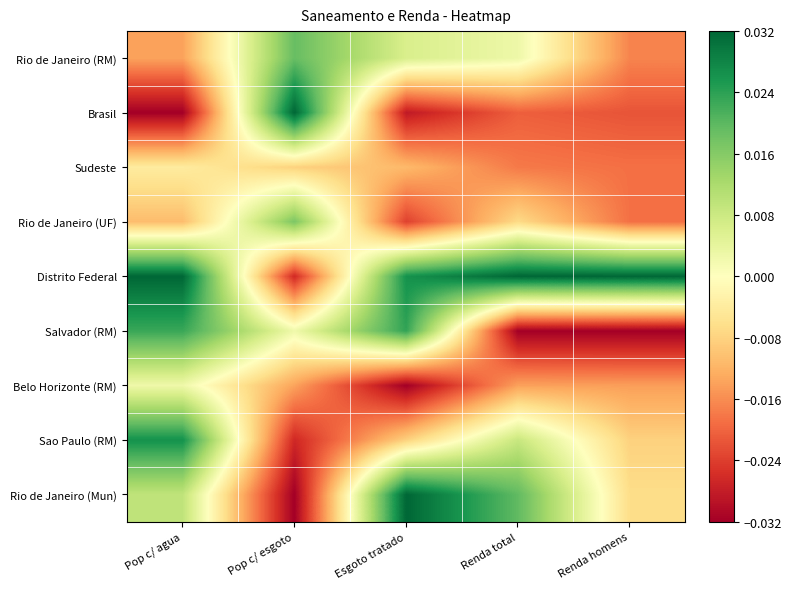

Which series has the largest range (max minus min)?

Brasil